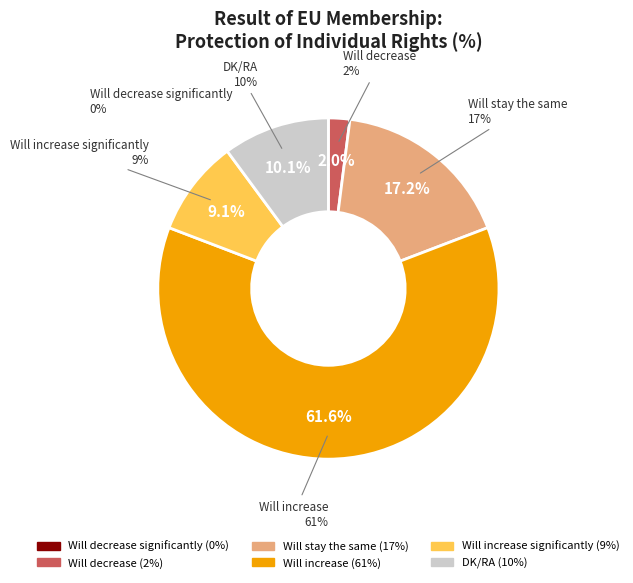

Is Will increase significantly the majority of the pie?

No